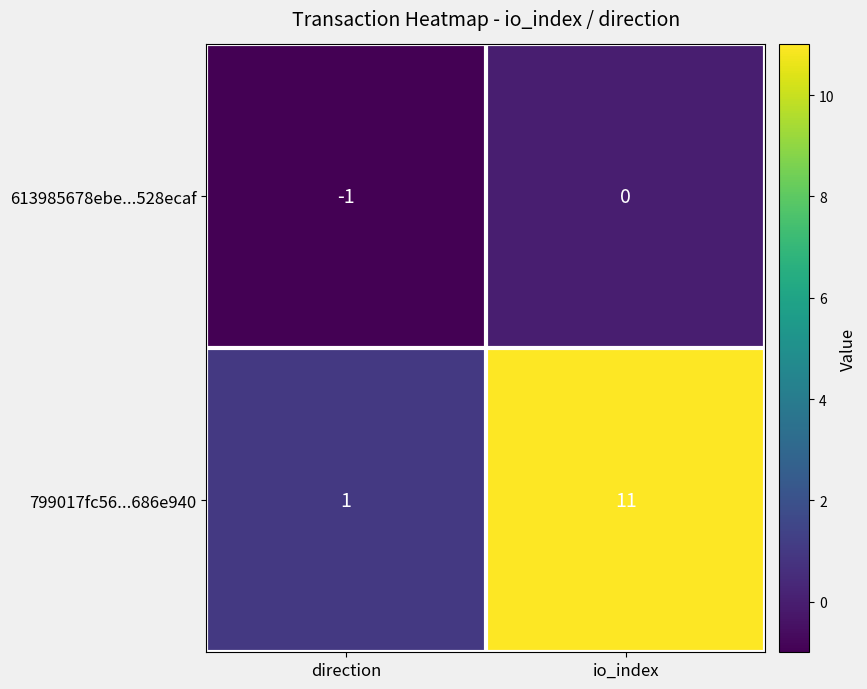

Which series has the largest range (max minus min)?

799017fc56...686e940